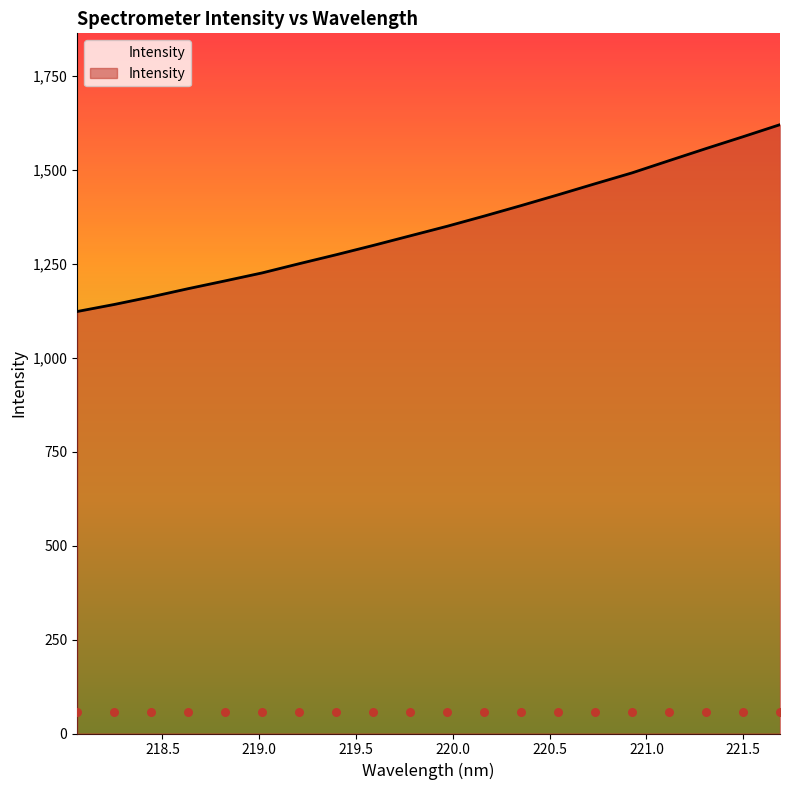

What is the ratio of the value at 220.3533 to the value at 219.2067?

1.1